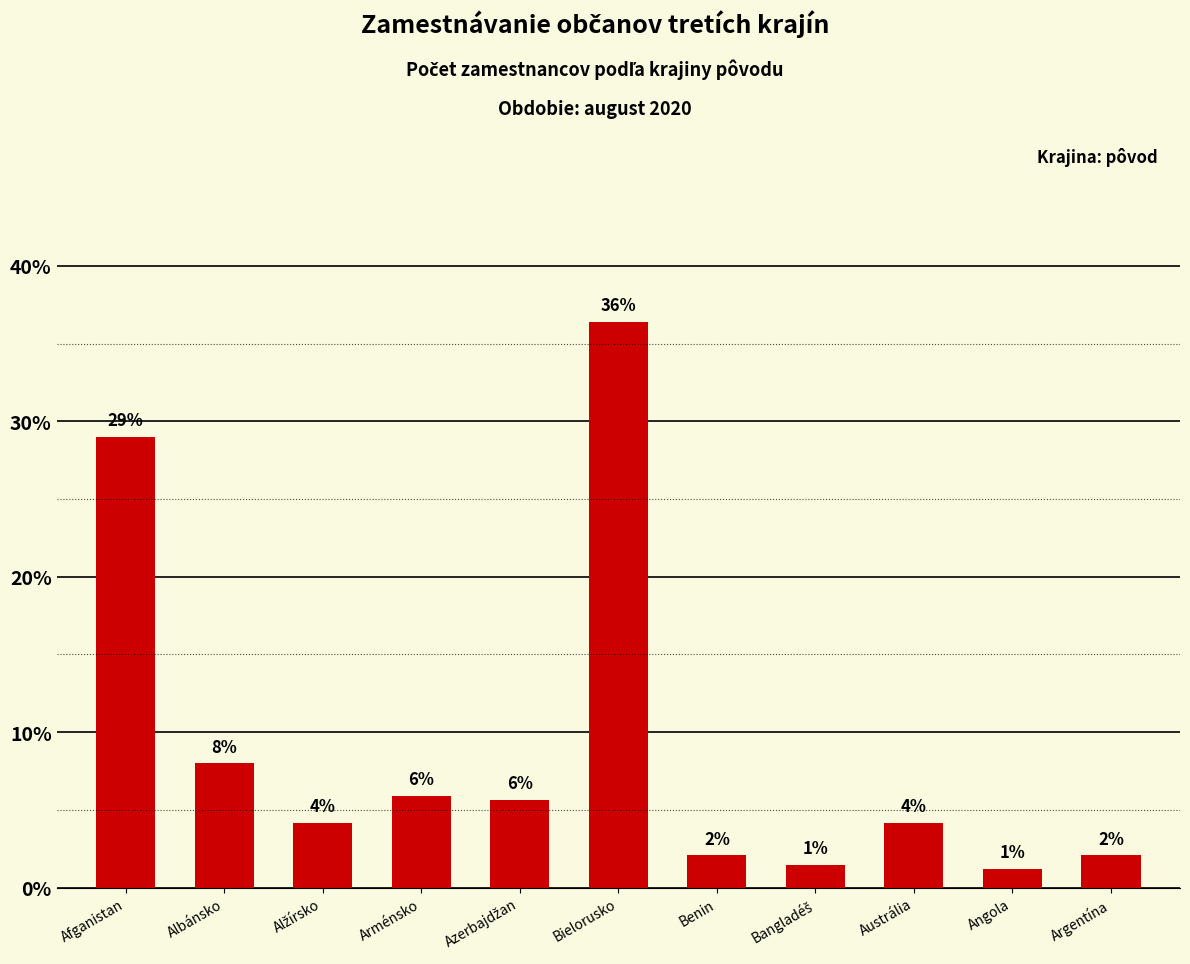

How many bars are there in total?

11